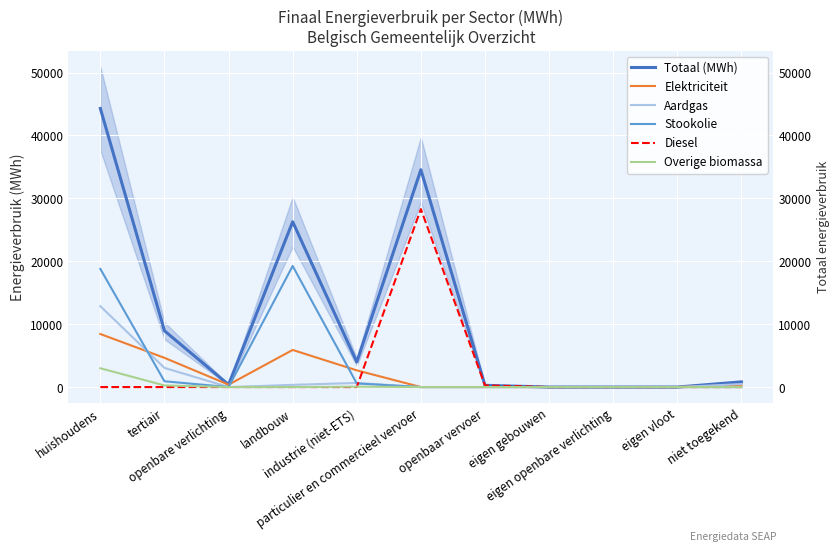

How many lines are shown in the chart?

6